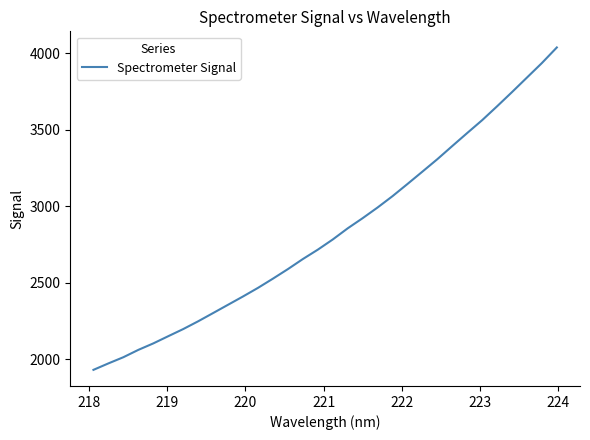

What is the minimum value shown in the chart?

1932.1